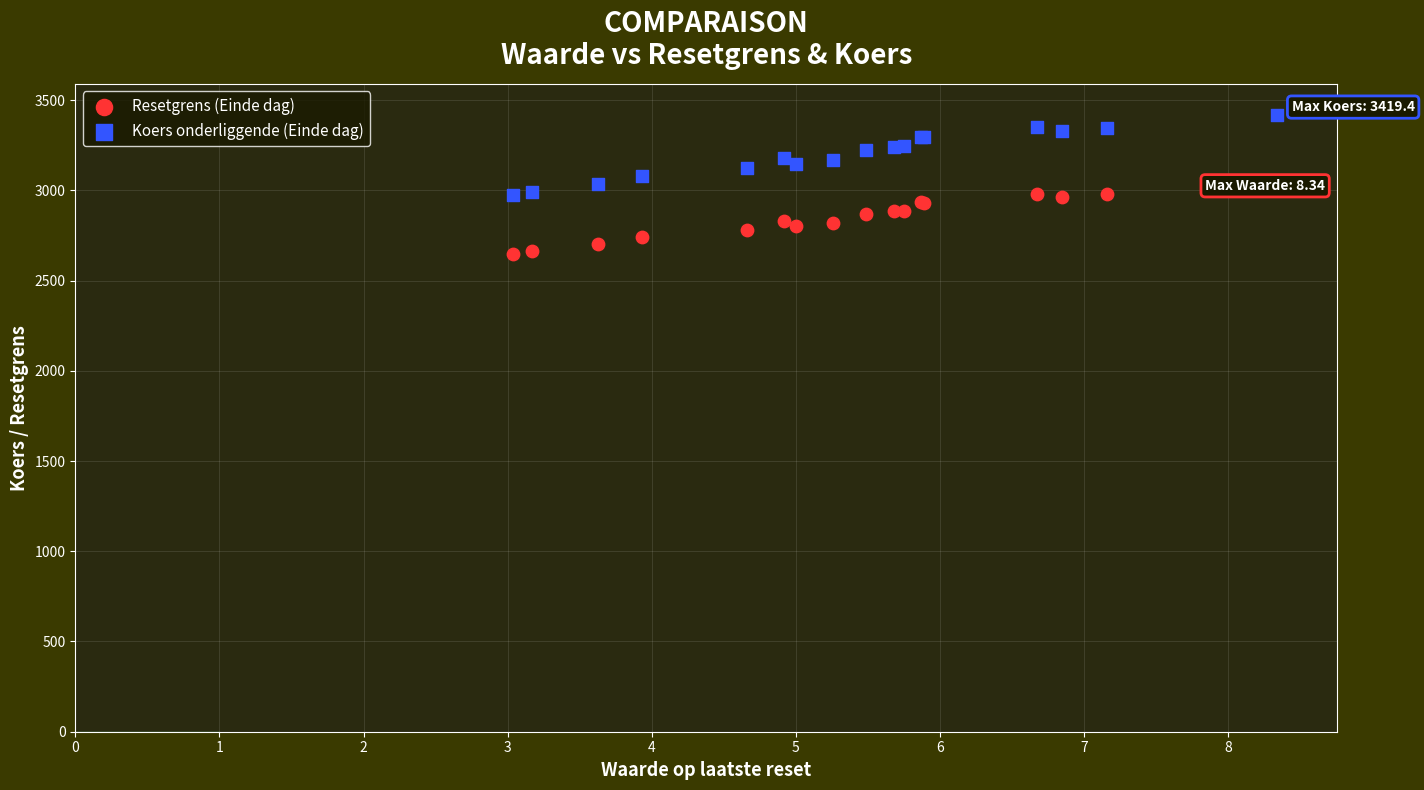

What is the X range (max minus min) for the scatter plot?

5.3